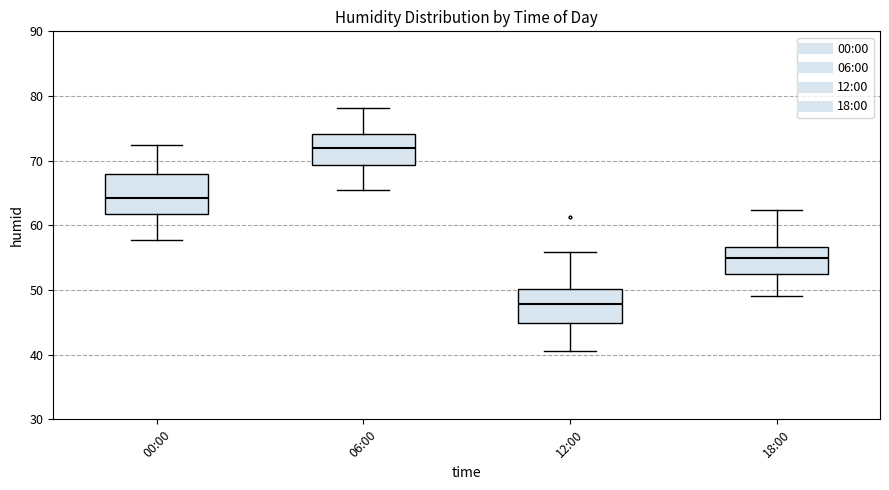

Which box has the highest median line?

06:00